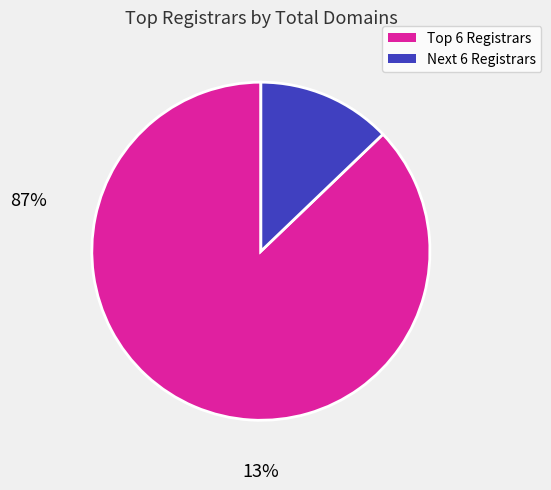

Is there any slice that represents more than half of the pie?

Yes